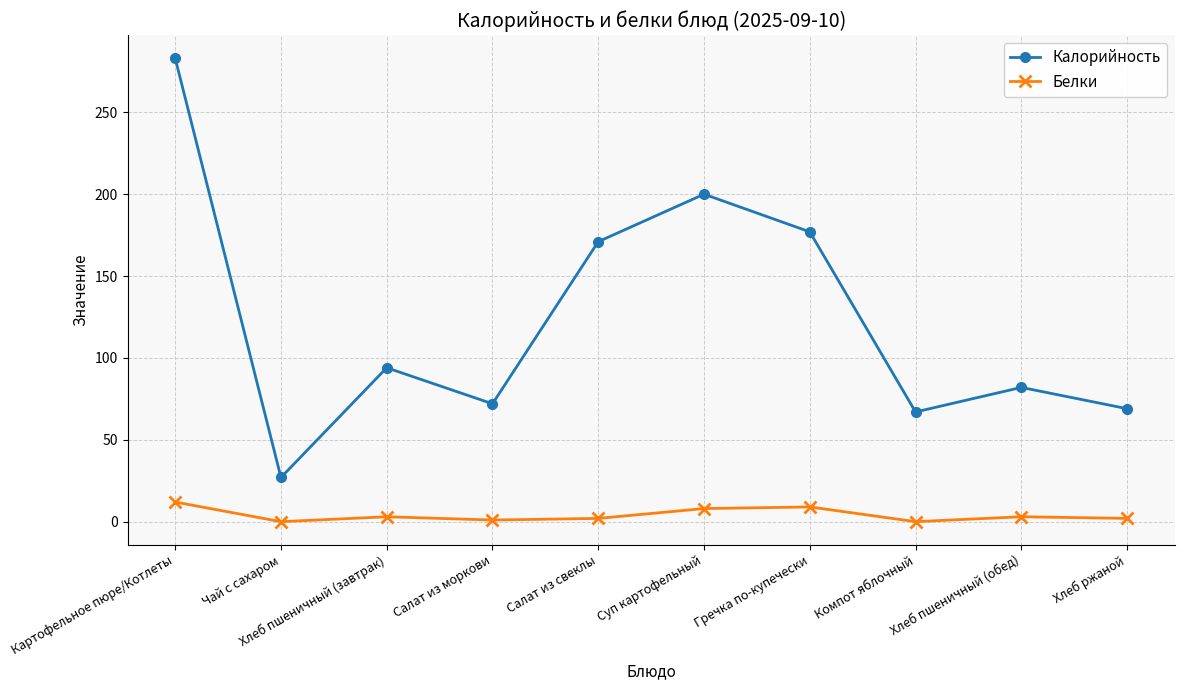

How many lines are shown in the chart?

2